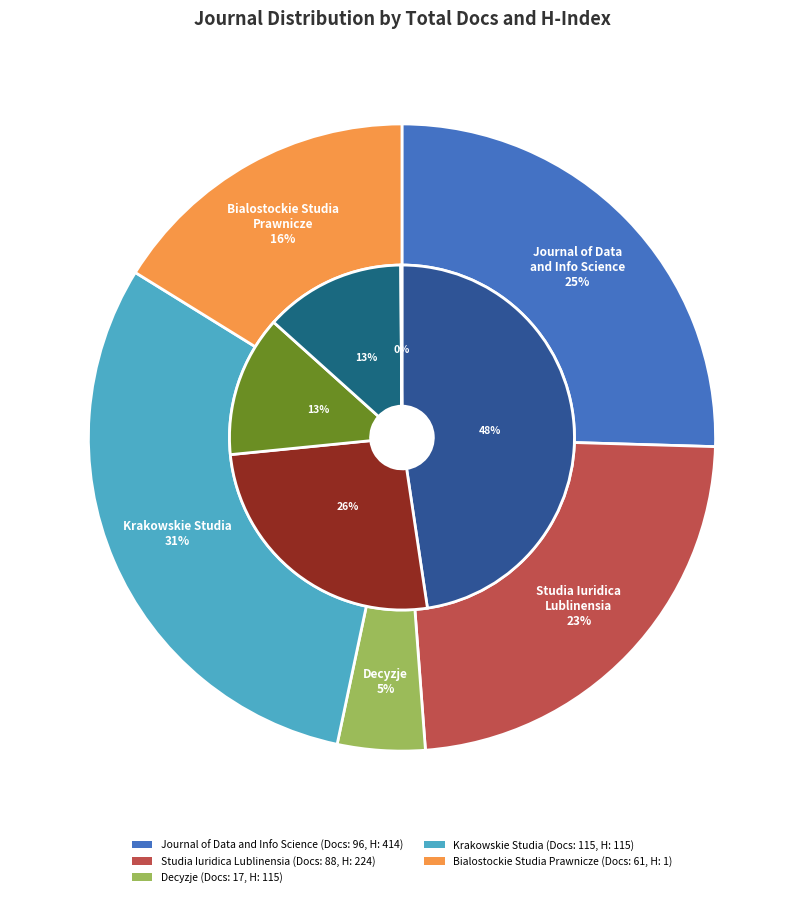

To the nearest percent, what is the difference between the Krakowskie Studia z Historii Panstwa i Prawa and Studia Iuridica Lublinensia slice percentages?

7%